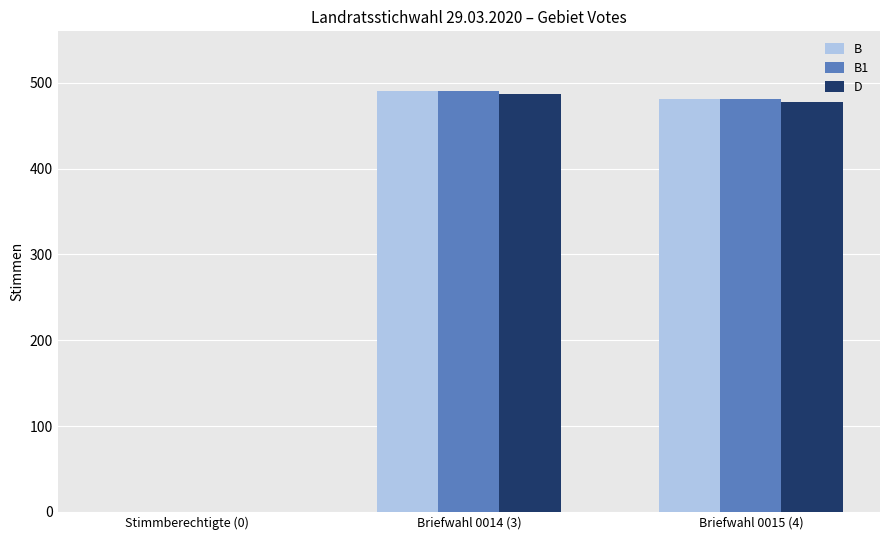

Is the value of B at Briefwahl 0015 (4) greater than the value of D at Stimmberechtigte (0)?

Yes